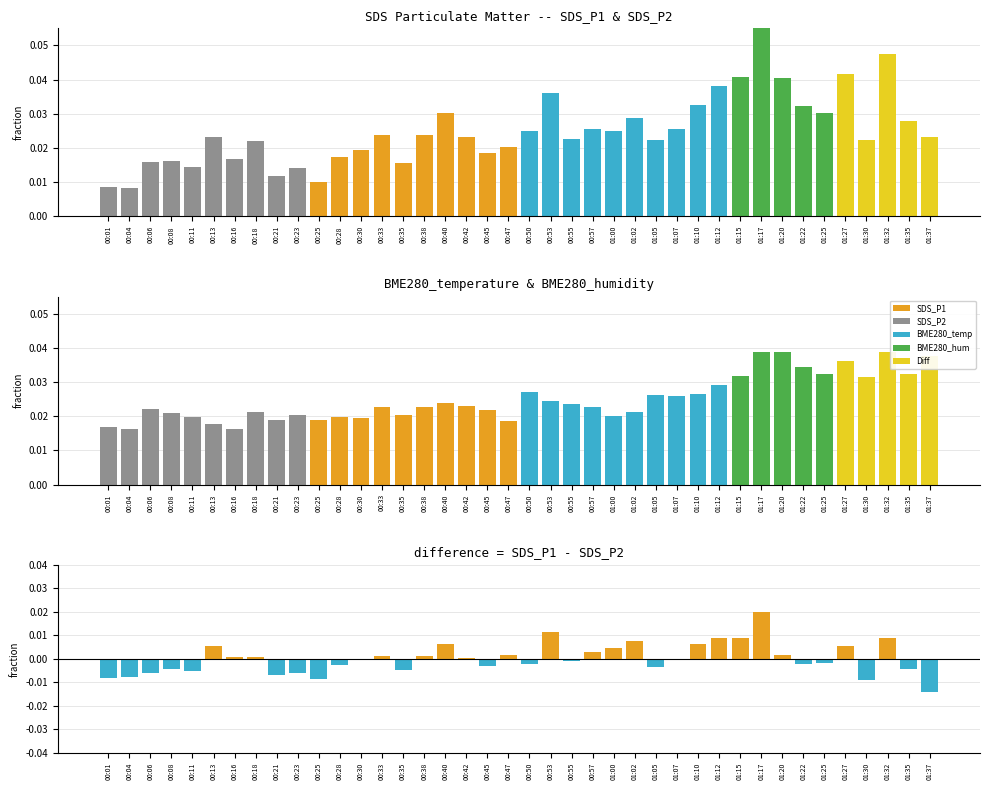

Which category has the lowest value in the SDS_P2 series?

00:04